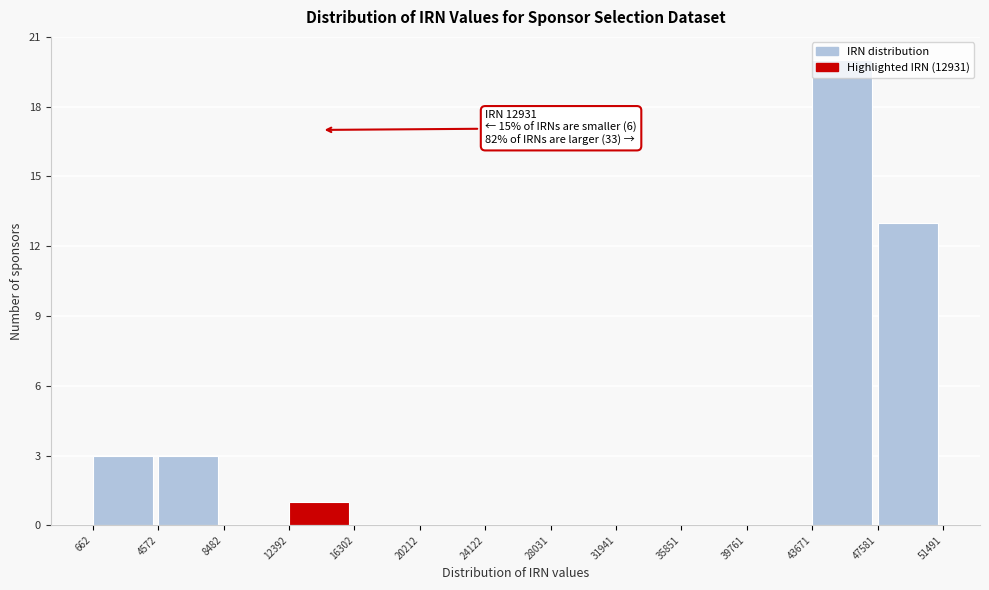

Which range on the x-axis has the tallest bar?

43671 to 47581